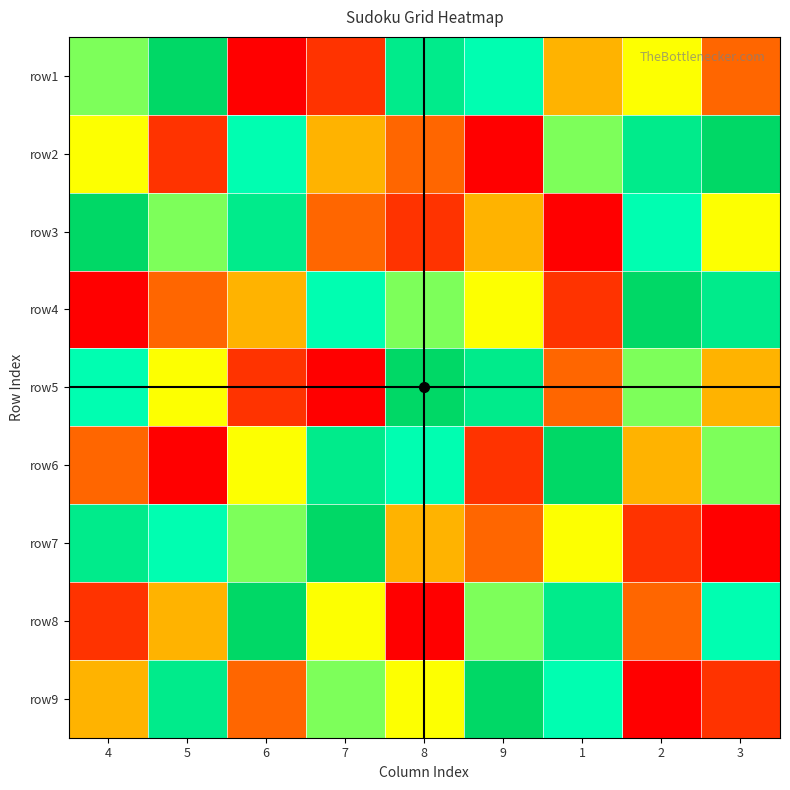

Between 4 and 9, which series saw the biggest shift?

row3